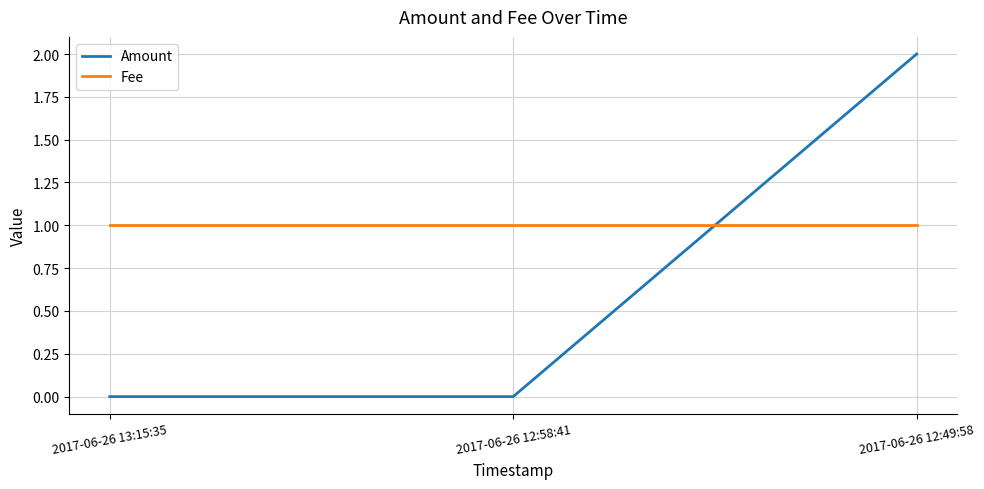

Which series has the largest total across all categories?

Fee